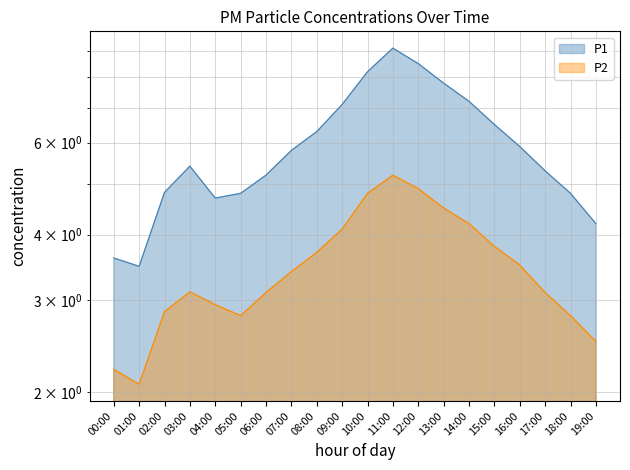

Is it true that P1 equals 6.6 at 05:00?

False